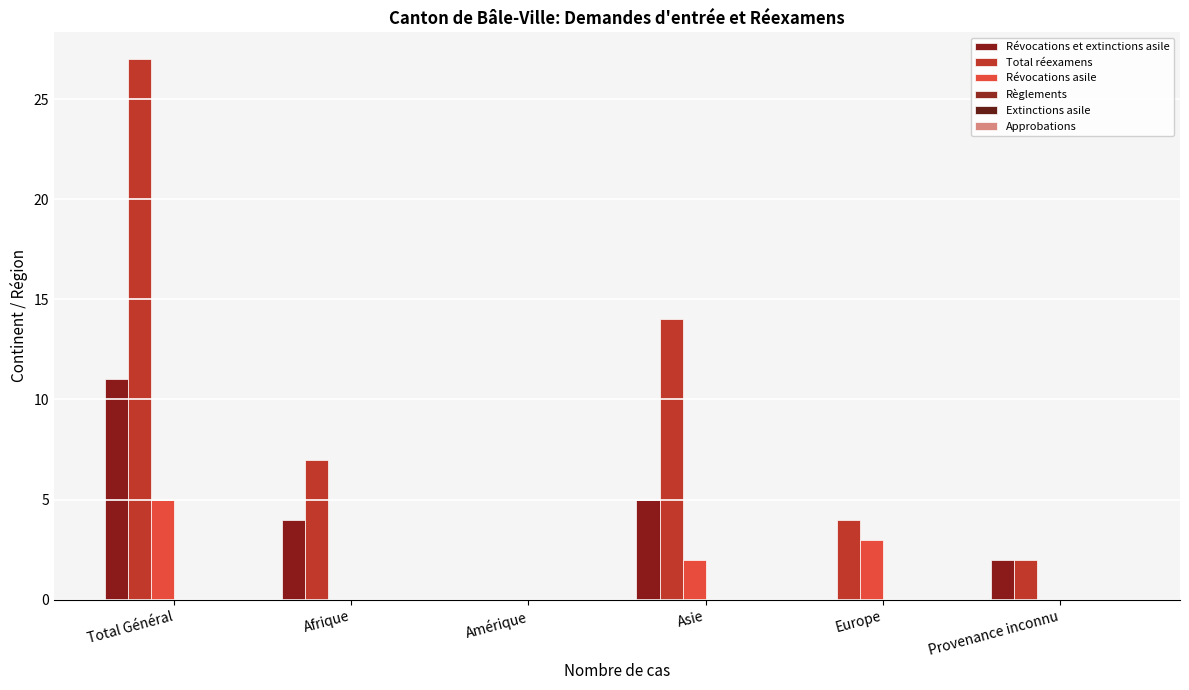

What is the difference between the maximum and second lowest values in the Révocations asile series?

5